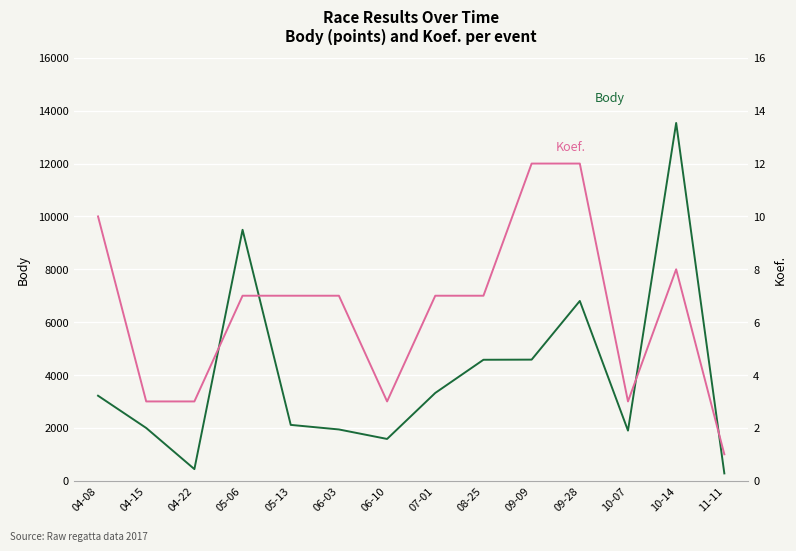

What are all the series names shown in the legend?

Body, Koef.